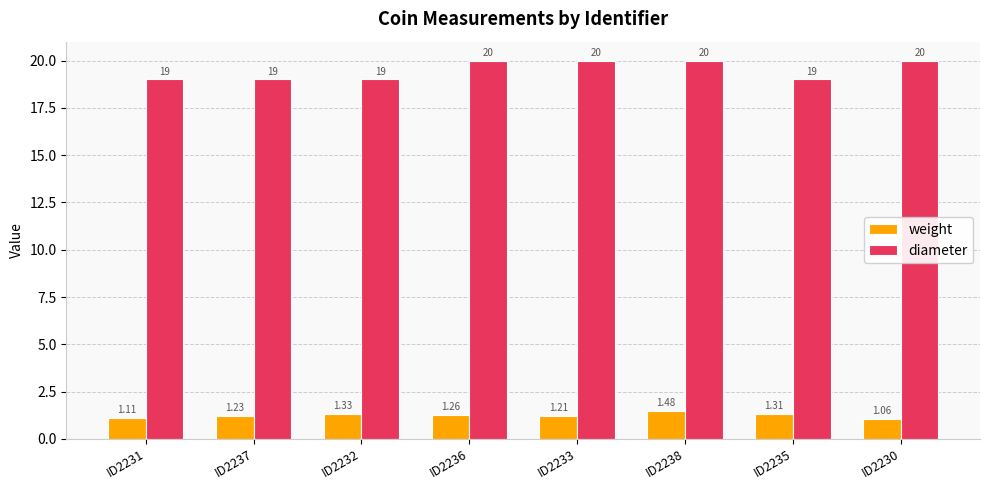

What is the value of the diameter bar at the 4th from the left?

20.0